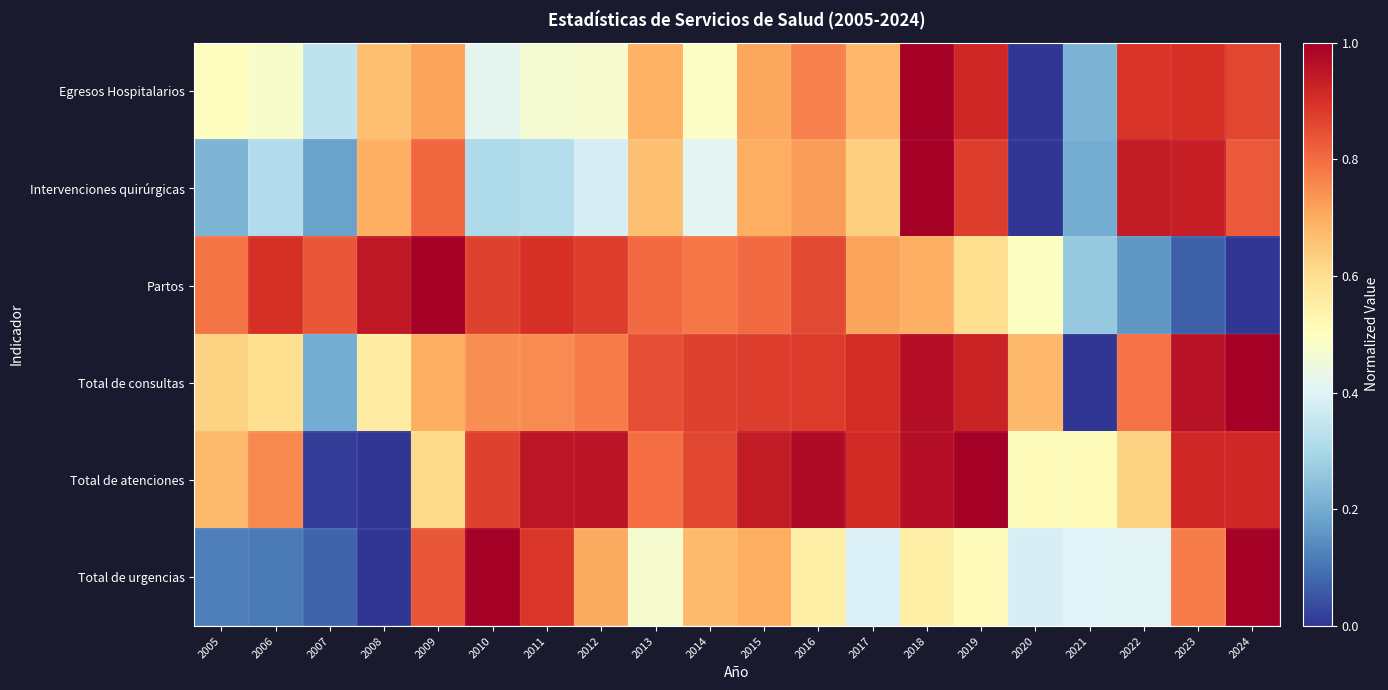

Between 2008 and 2012, which is larger?

2008